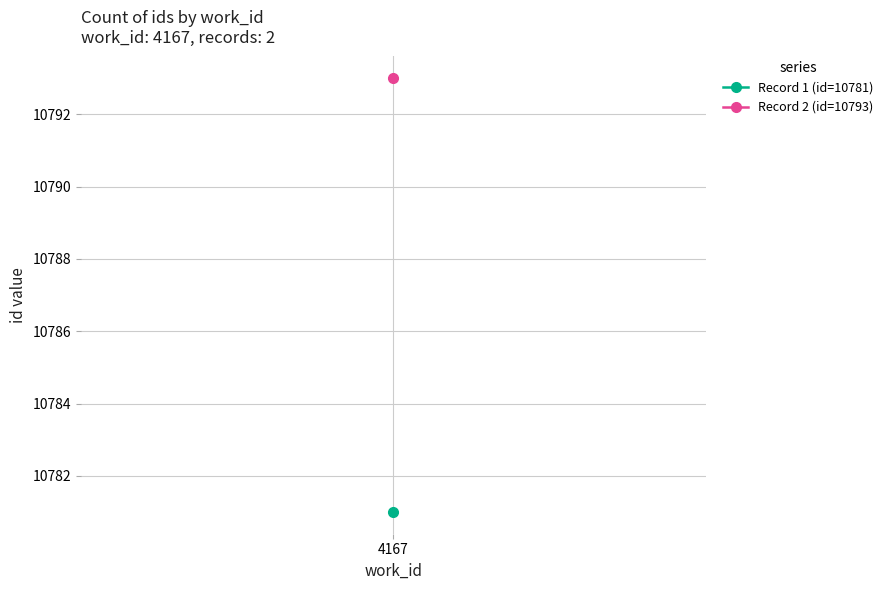

Read the value at 4167, to the nearest 5.

10780